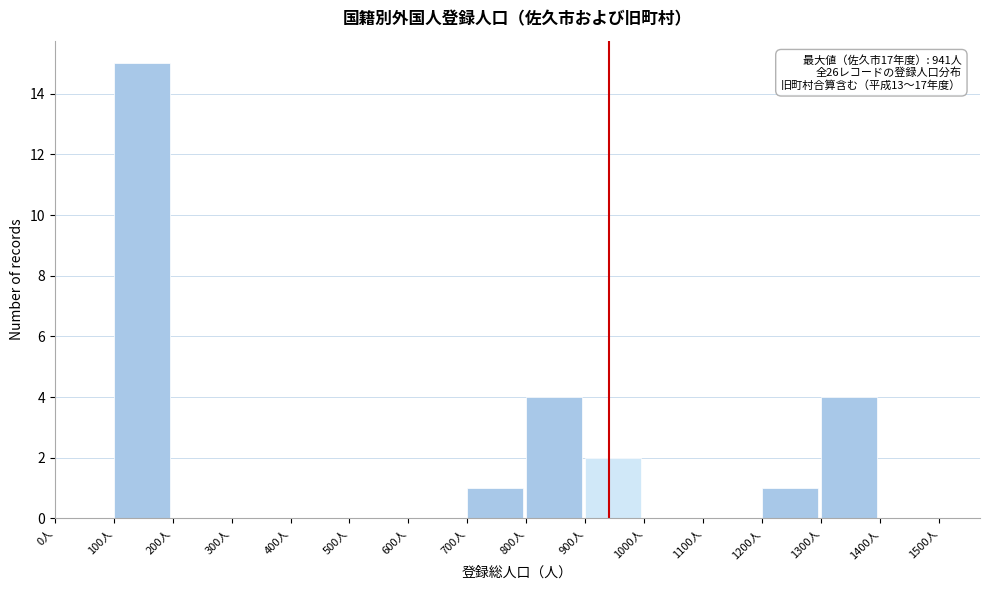

Which range on the x-axis has the tallest bar?

100 to 200